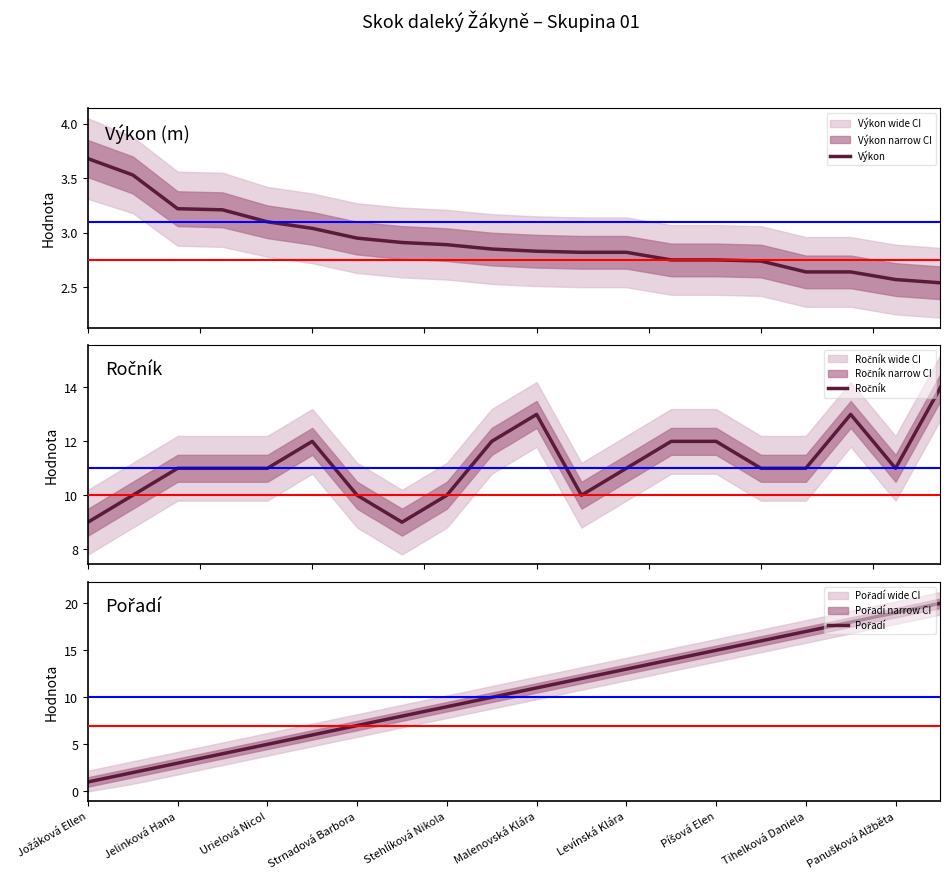

Which has a higher value, 10 or Panušková Alžběta?

Panušková Alžběta